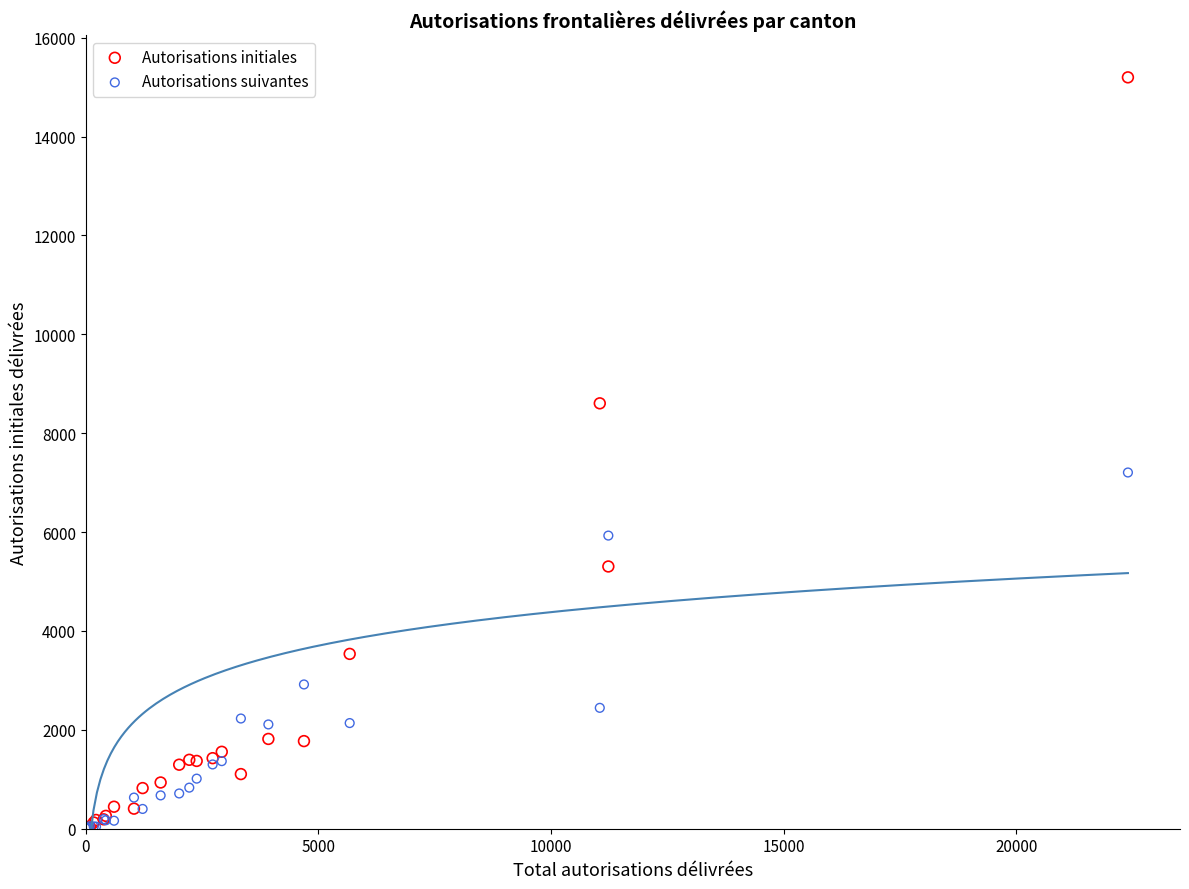

In the Autorisations initiales series, what Y value is closest to 7603?

8604